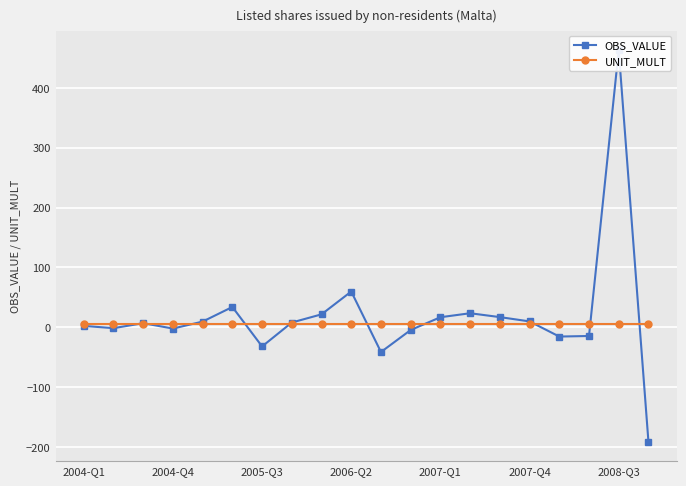

Reading right to left, what are all the values shown in this chart?

OBS_VALUE: -191.0	462.8	-14.6	-15.5	9.8	17.0	23.4	16.8	-4.6	-41.4	59.7	21.6	7.9	-32.0	33.9	9.5	-2.2	6.8	-1.5	2.3
UNIT_MULT: 6.0	6.0	6.0	6.0	6.0	6.0	6.0	6.0	6.0	6.0	6.0	6.0	6.0	6.0	6.0	6.0	6.0	6.0	6.0	6.0